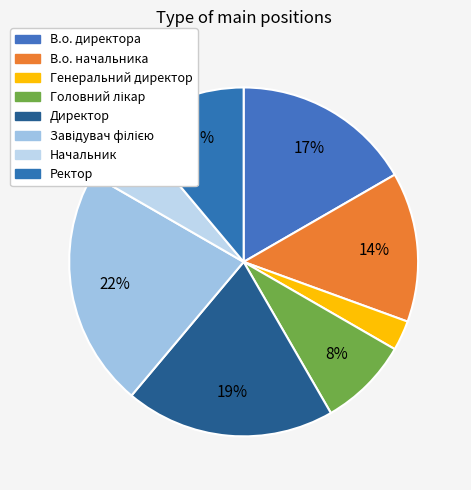

To the nearest percent, what is the difference between the largest and smallest slice percentages?

19%